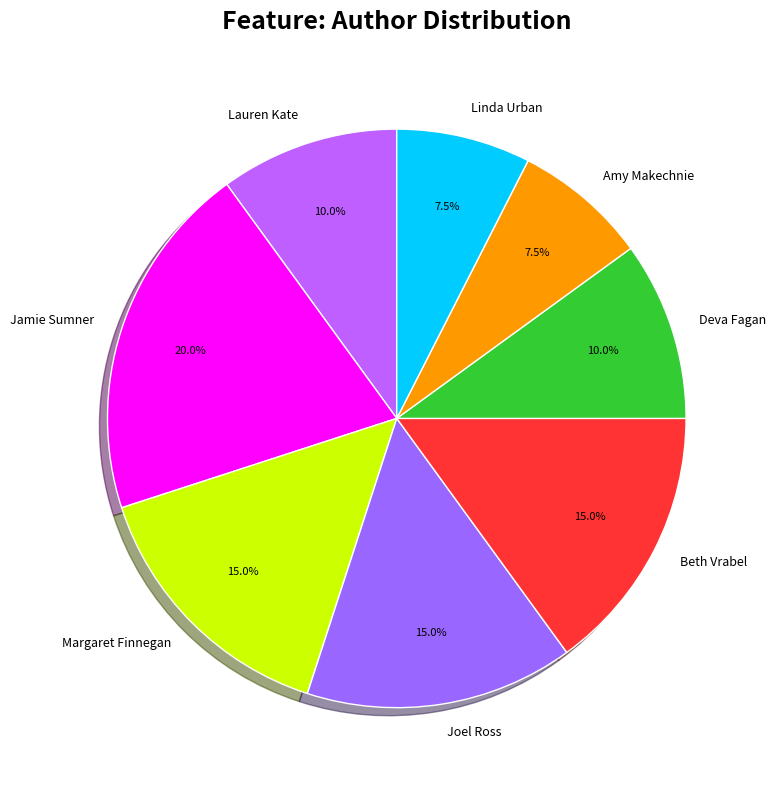

What is the ratio of the value at Amy Makechnie to the value at Beth Vrabel?

0.5